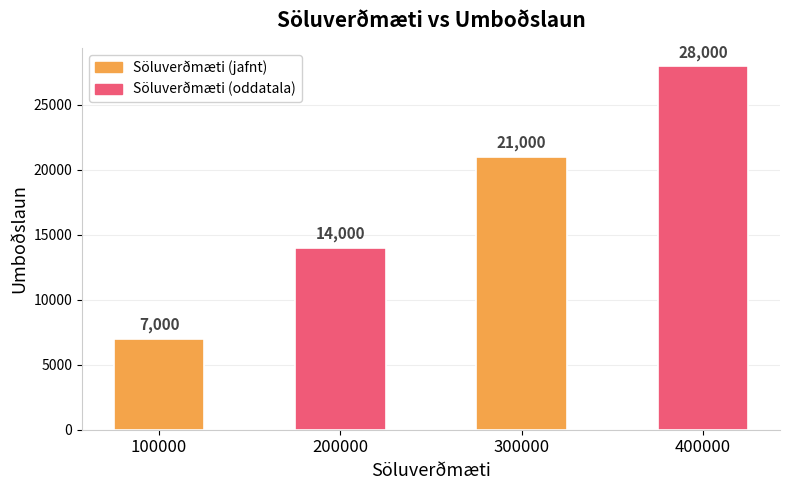

Which category has the lowest value across all series?

100000